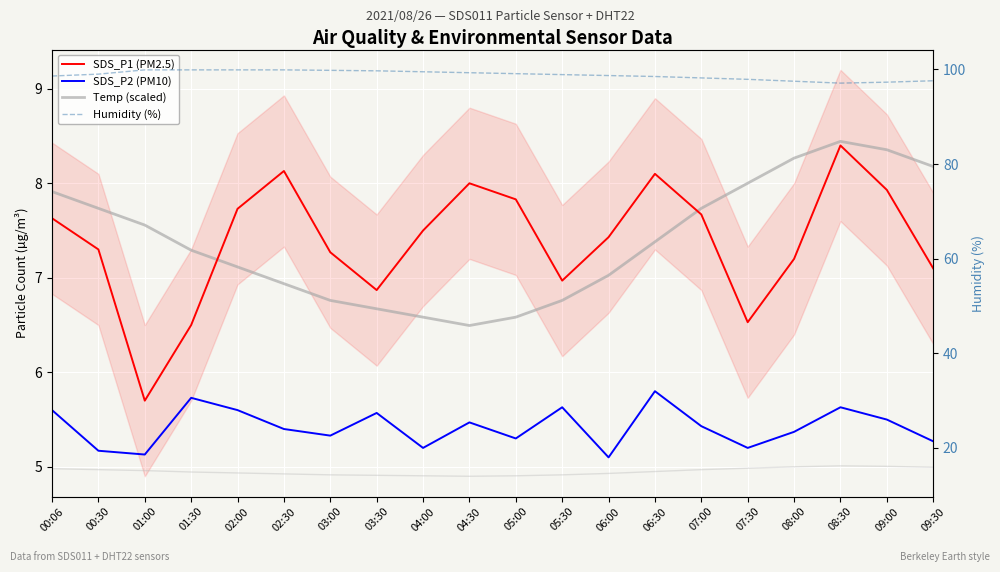

Which category has the lowest value in the SDS_P1 (PM2.5) series?

01:00